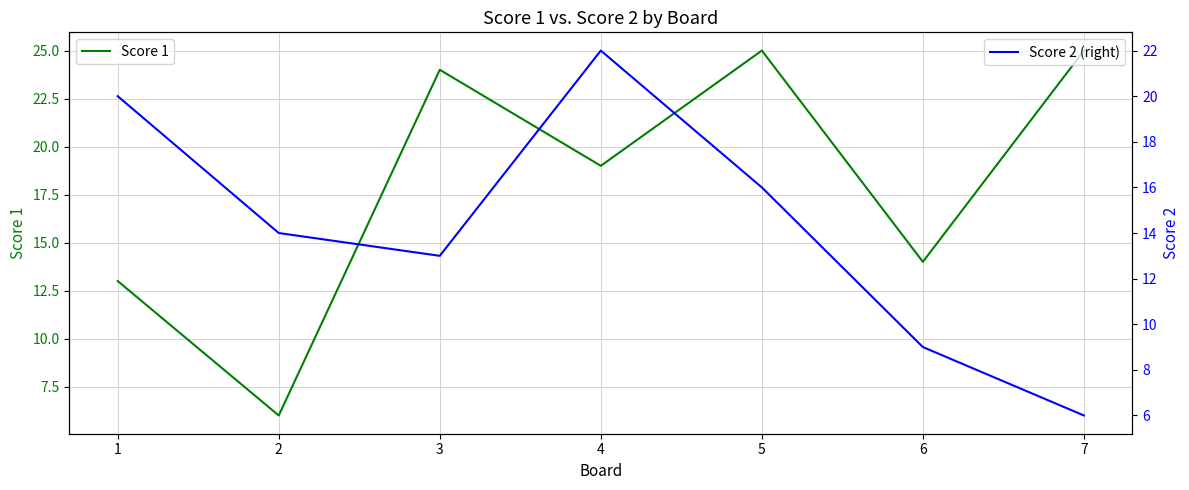

True or false: Score 1 has a value of 41 at 7.

False